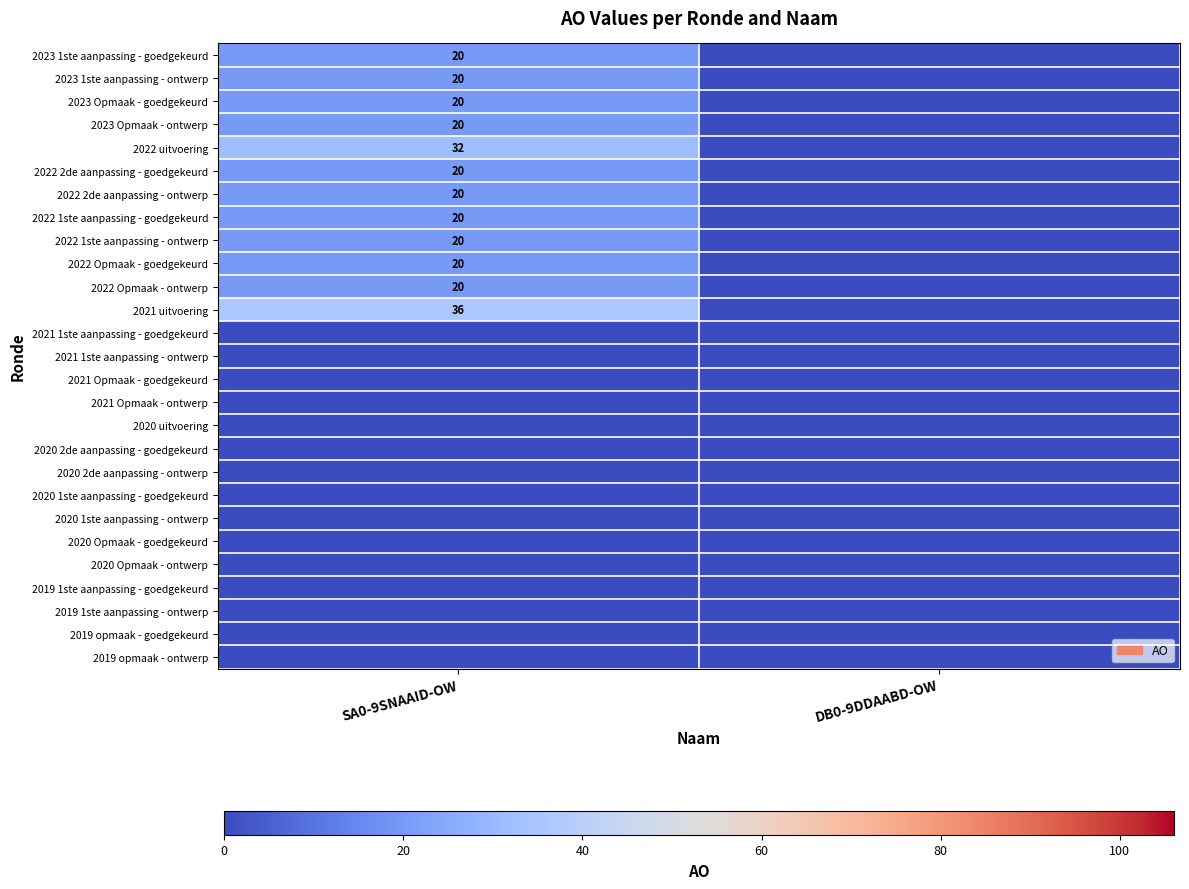

True or false: 2022 Opmaak - ontwerp has a value of 20 at SA0-9SNAAID-OW.

True